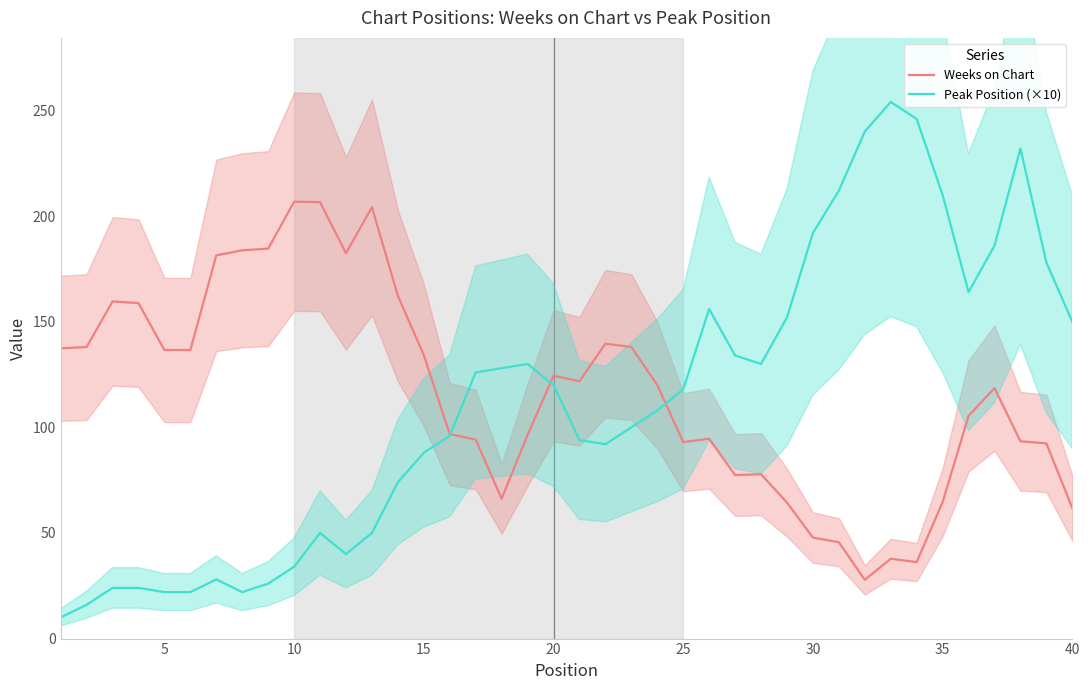

What are all the series names shown in the legend?

Weeks on Chart, Peak Position (×10)